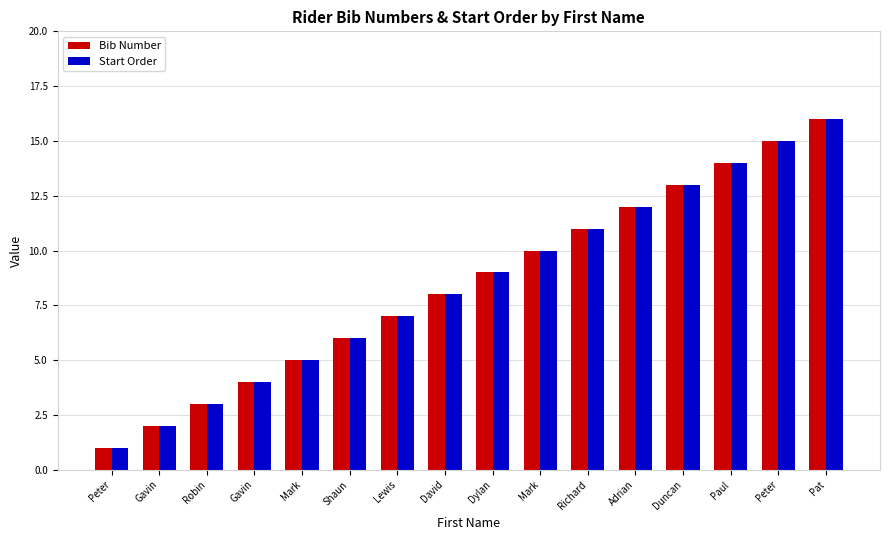

What is the label of the 14th bar from the right?

Robin